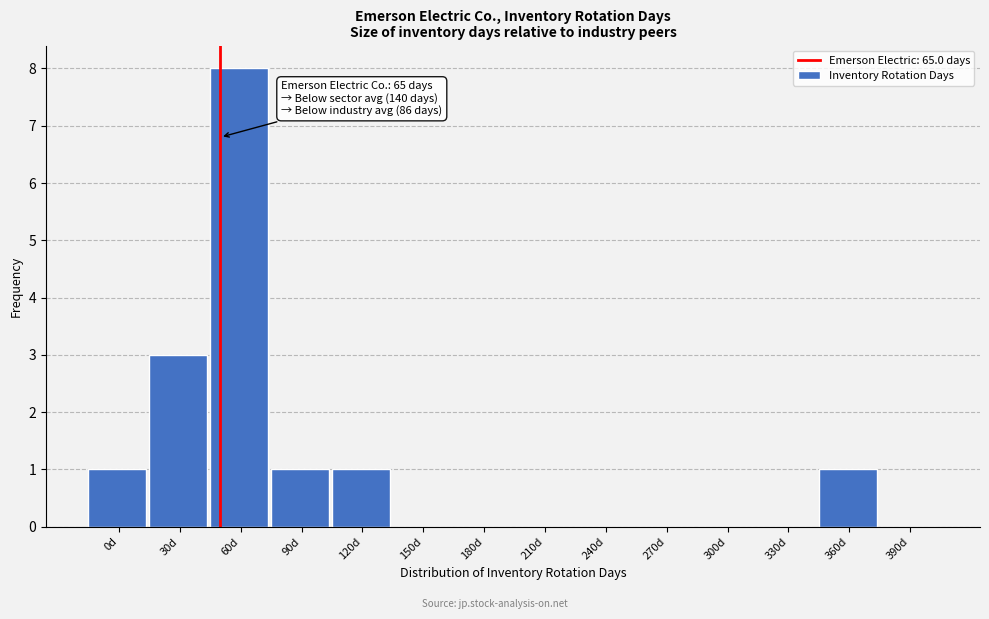

Reading right to left, list all the values displayed in this chart.

390d=0	360d=1	330d=0	300d=0	270d=0	240d=0	210d=0	180d=0	150d=0	120d=1	90d=1	60d=8	30d=3	0d=1